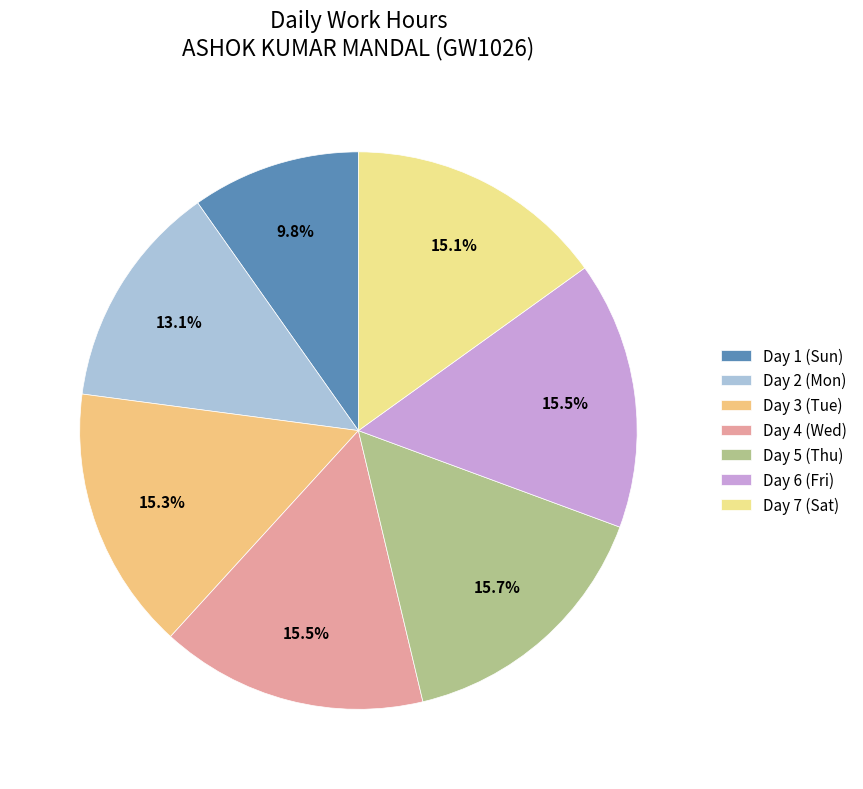

Count the number of slices in the pie.

7